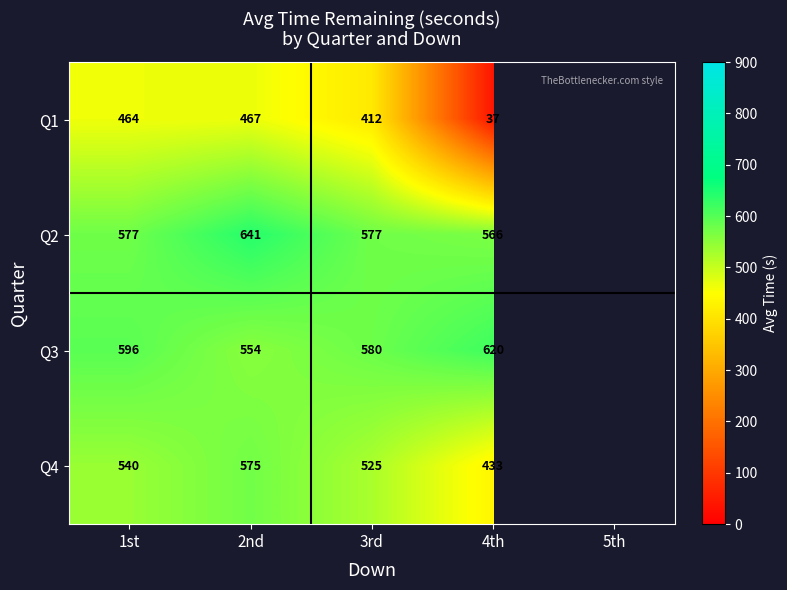

Is the value of Q4 at 3rd greater than the value of Q1 at 3rd?

Yes